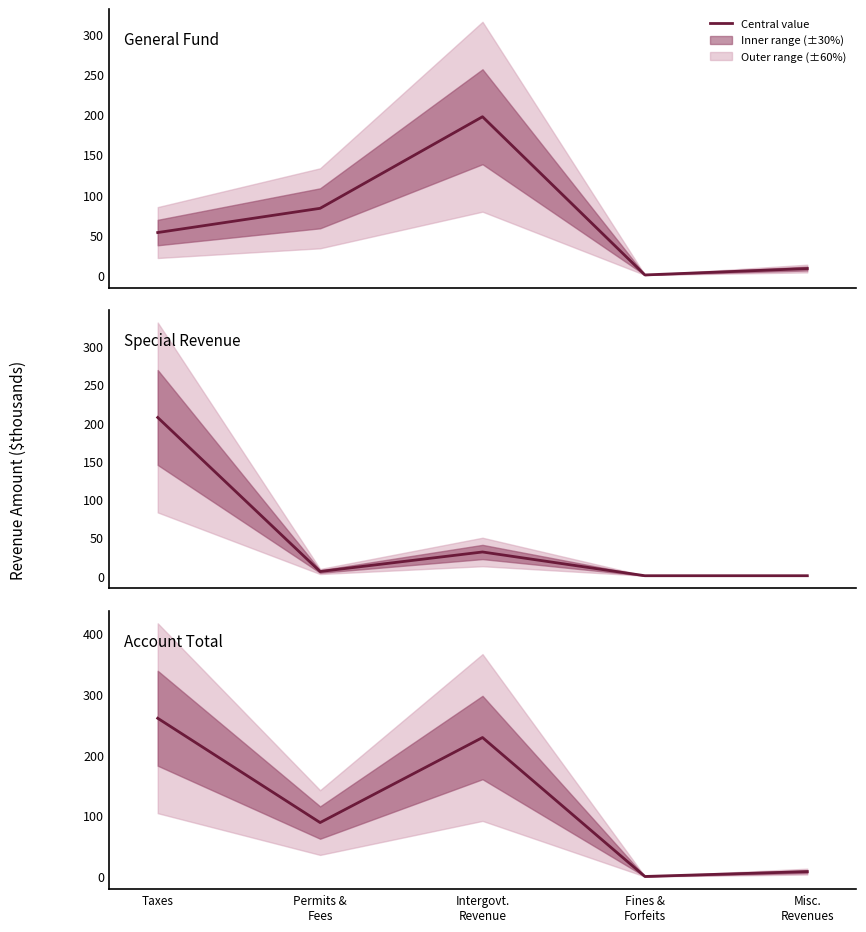

The Special Revenue series shows 31.1 at Intergovt.
Revenue. True or false?

True